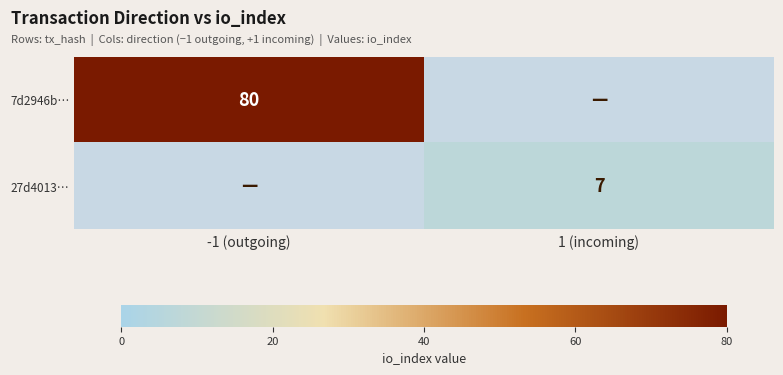

How many categories are shown in the chart?

2